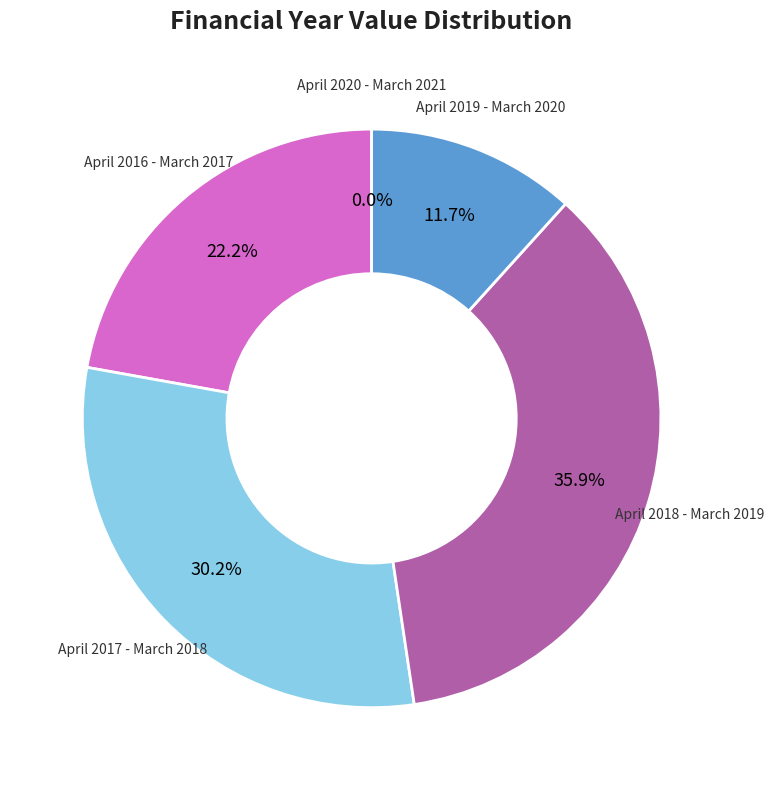

What is the change in value from April 2017 - March 2018 to April 2018 - March 2019?

+1972590